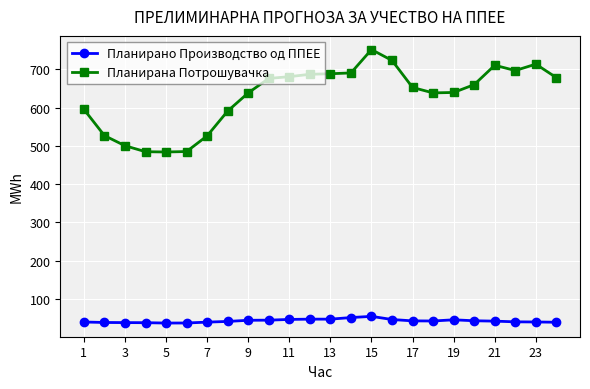

True or false: Планирано Производство од ППЕЕ and Планирана Потрошувачка intersect in this chart.

False